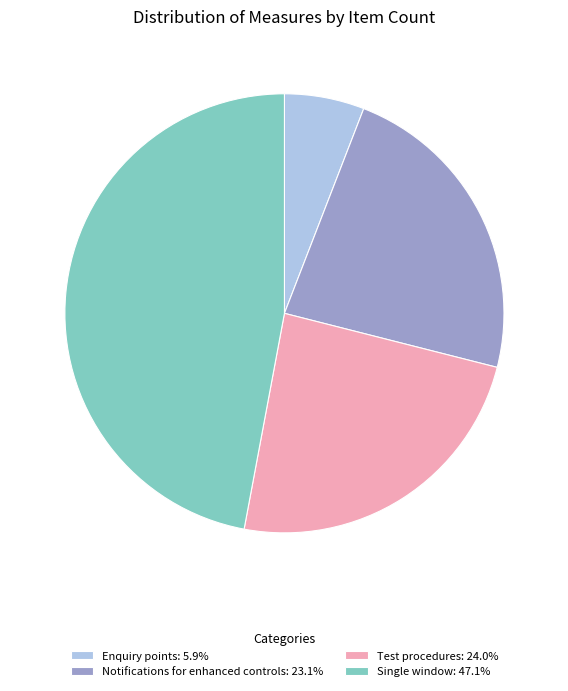

Count the number of slices in the pie.

4